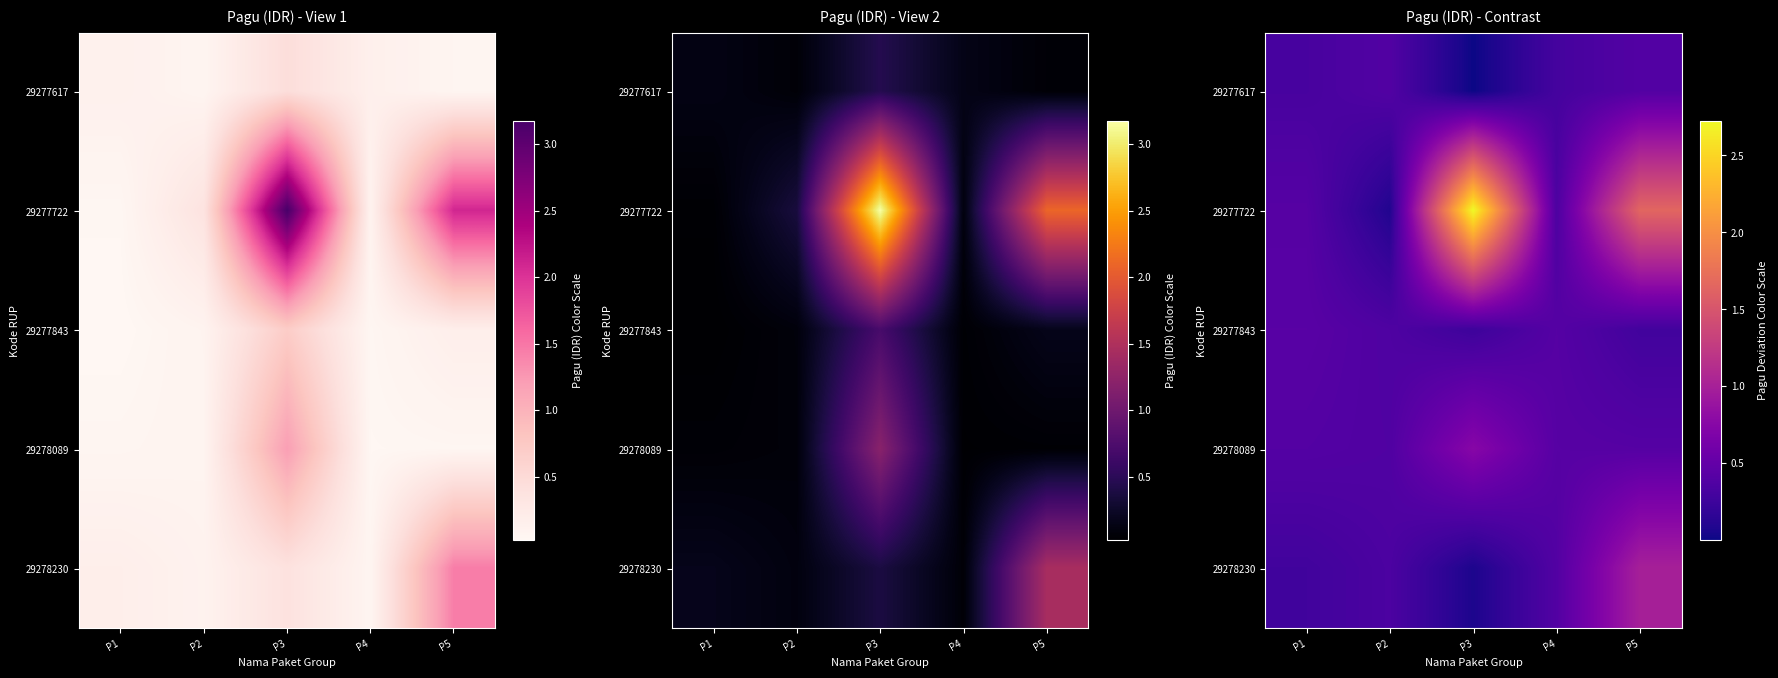

At which category is the sum across all series the highest?

P3